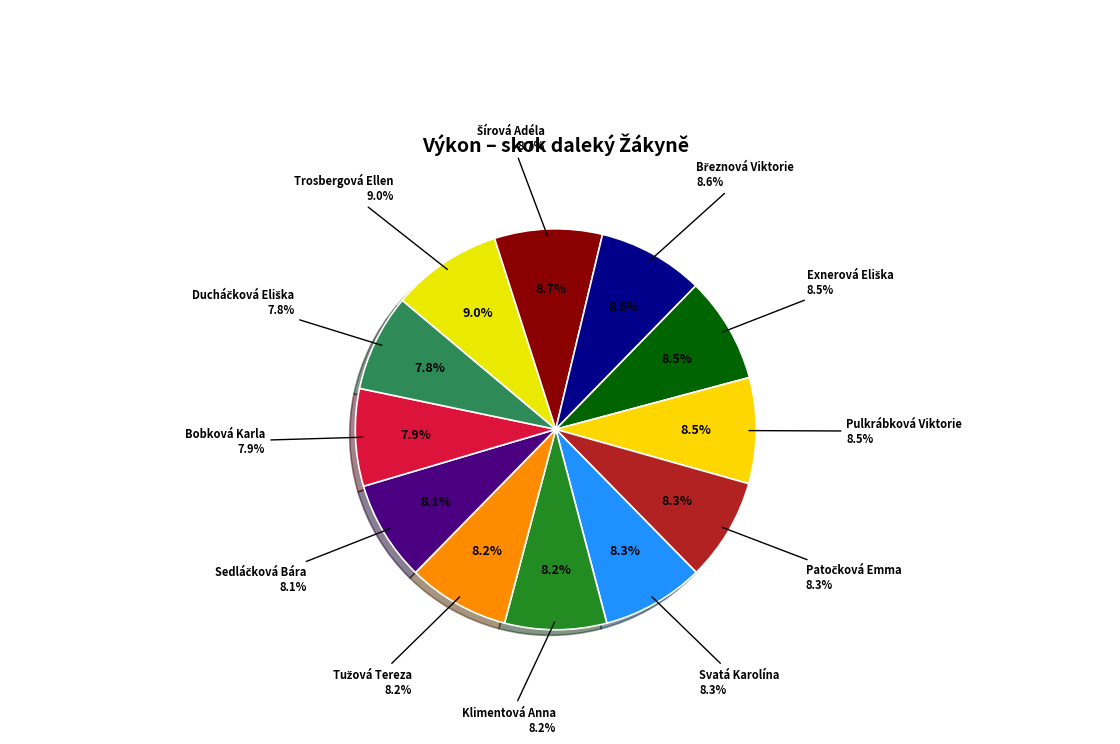

What percentage do Svatá Karolína and Klimentová Anna together represent?

16.5%